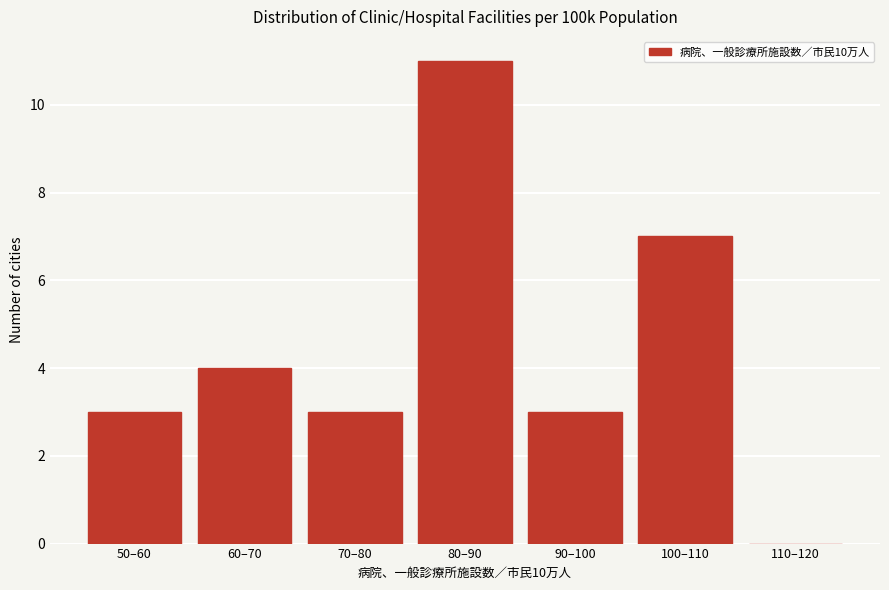

Reading left to right, list all the values displayed in this chart.

50–60=3	60–70=4	70–80=3	80–90=11	90–100=3	100–110=7	110–120=0